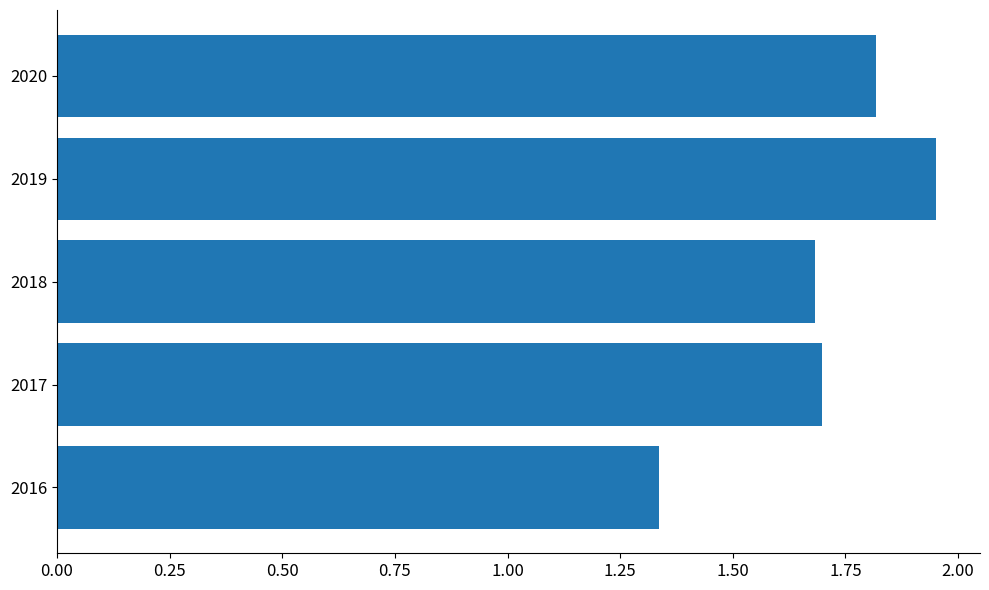

What is the sum of all values?

8.5